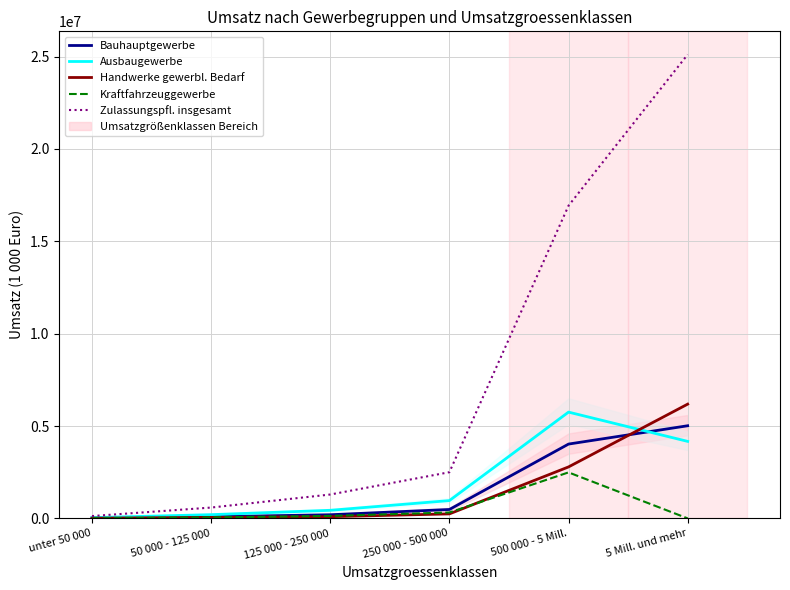

Which series has the widest spread of values?

Zulassungspfl. insgesamt